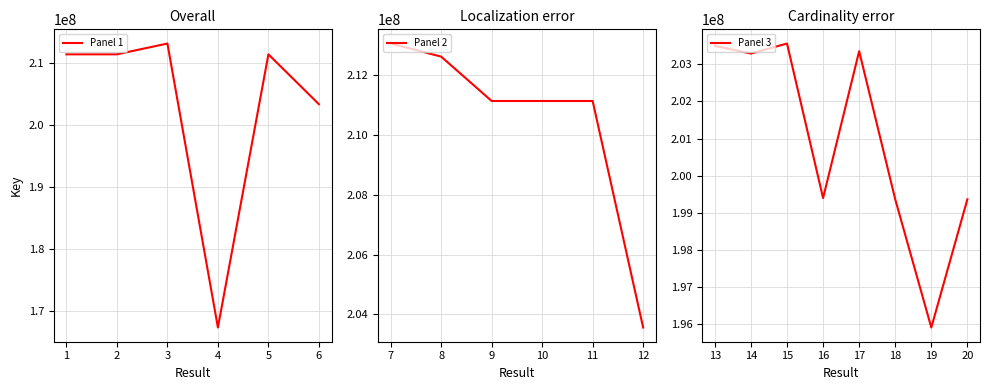

List the labels in order of value, smallest first.

4, 19, 20, 18, 16, 6, 14, 17, 13, 12, 15, 10, 11, 9, 1, 2, 5, 8, 7, 3